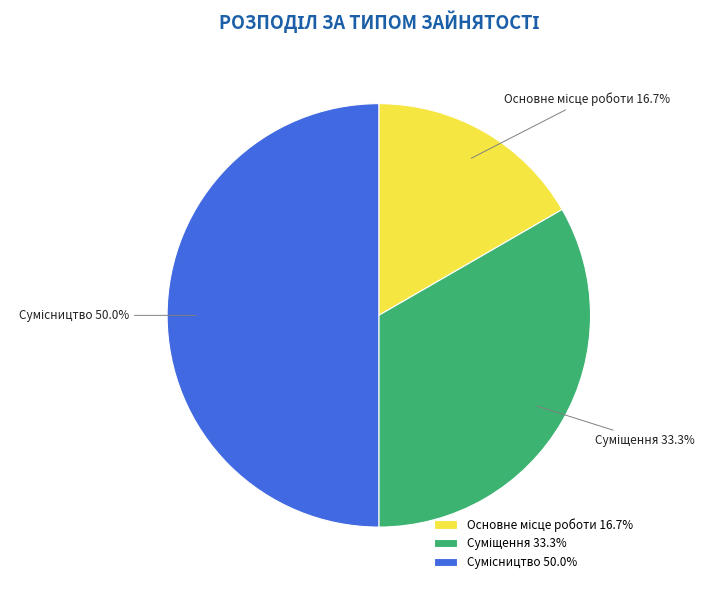

Count the number of slices in the pie.

3